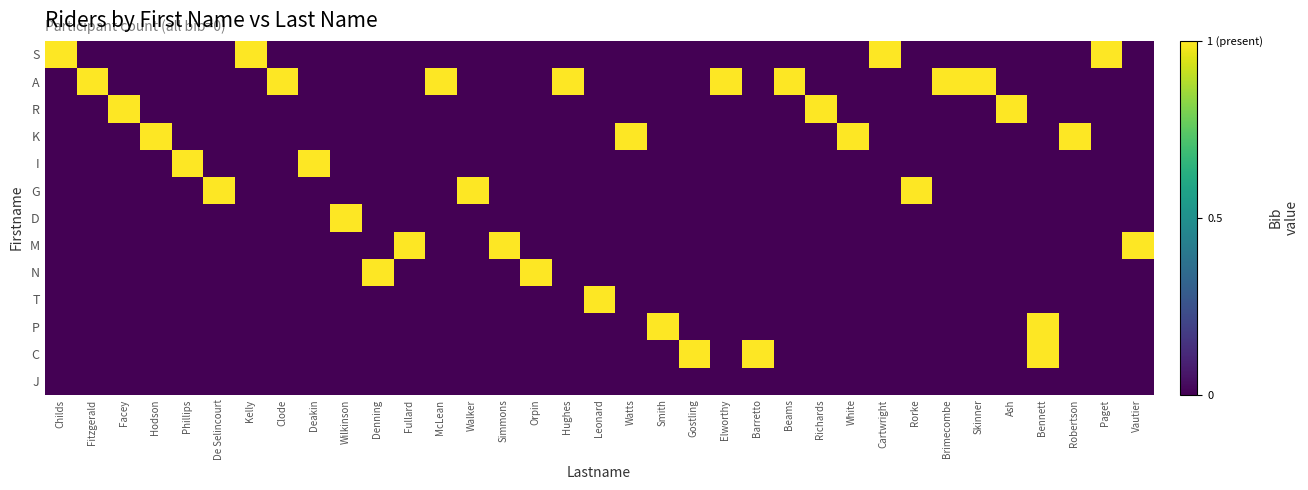

Which series changed the most between Watts and Richards?

R